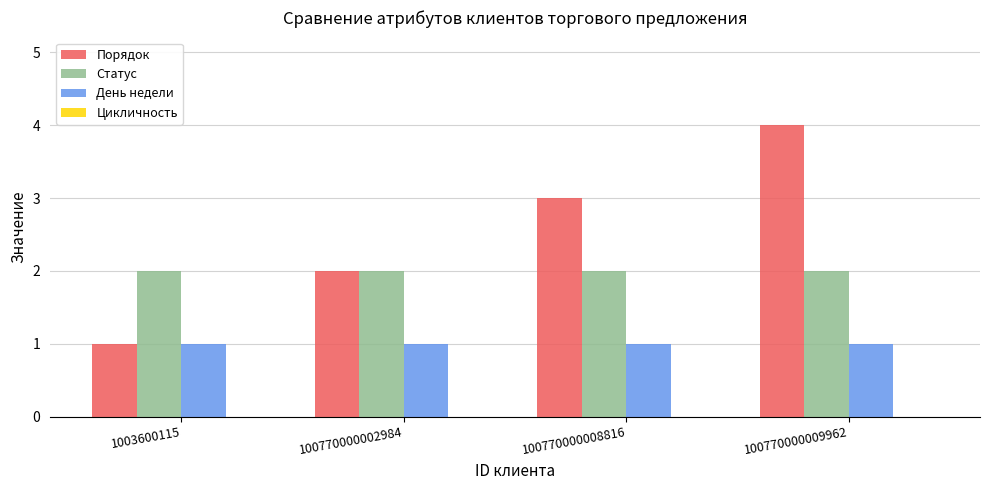

Rank the series by their average value, from lowest to highest.

День недели, Статус, Порядок